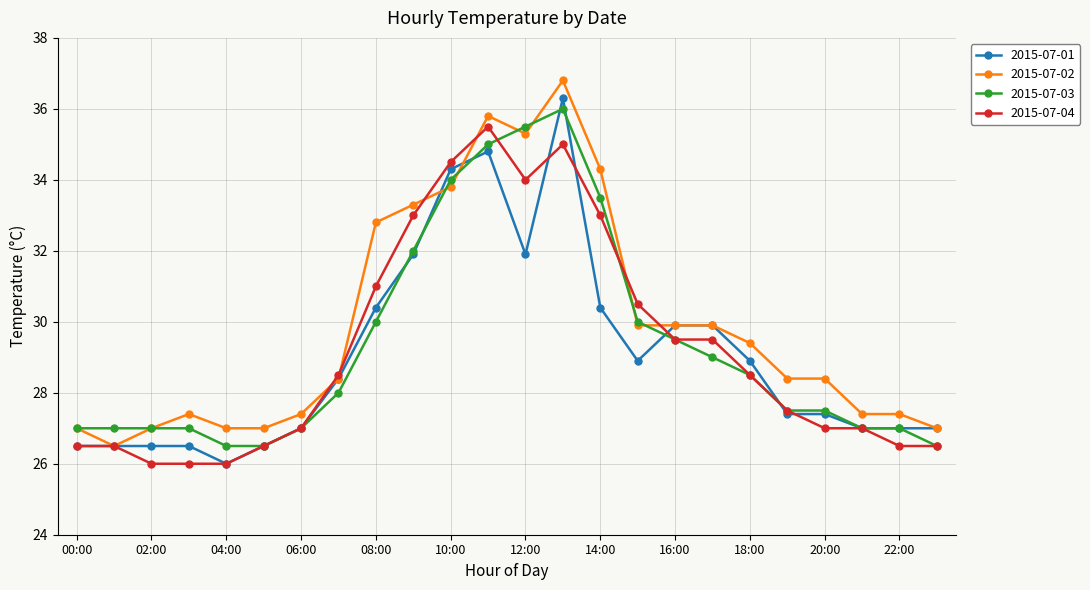

True or false: 2015-07-01 has more than 0 interior local peaks.

True